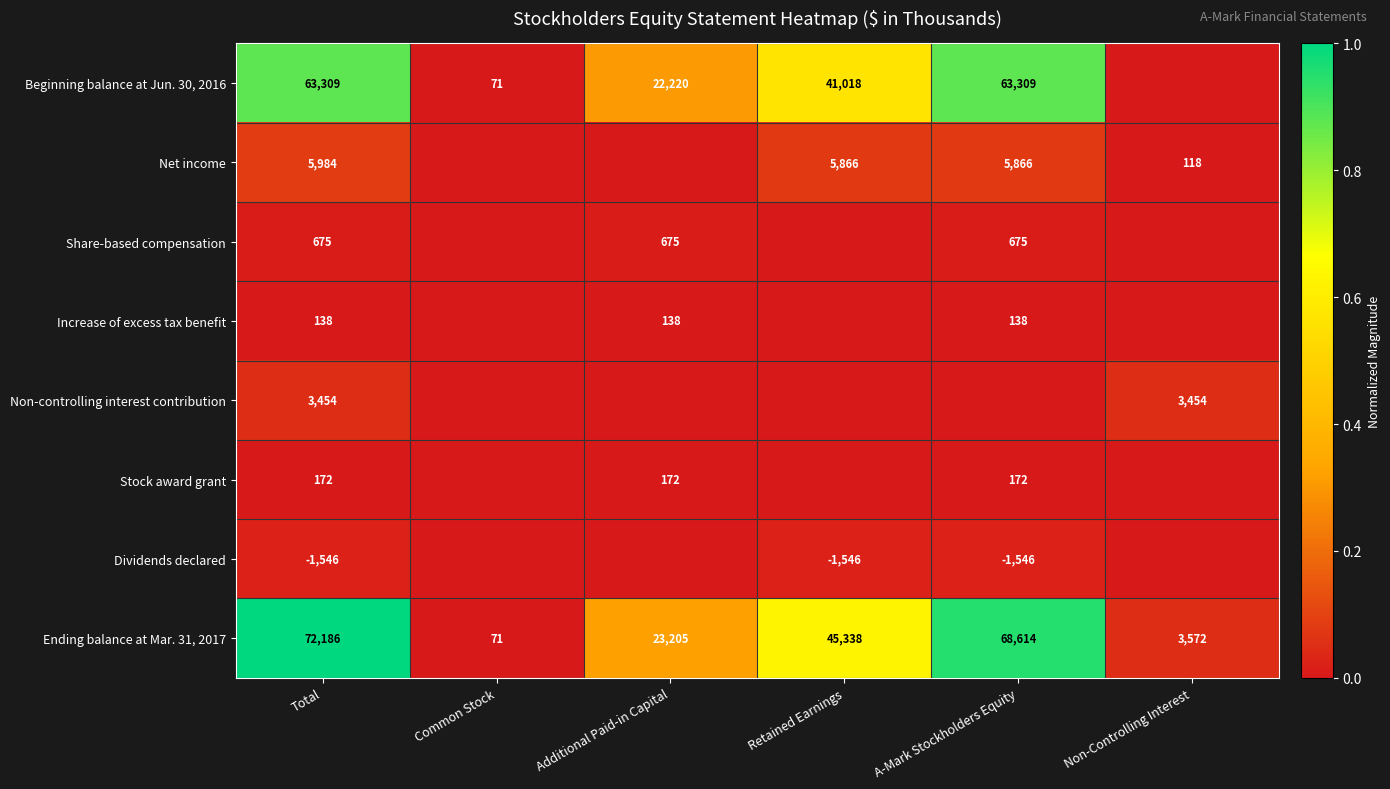

The Ending balance at Mar. 31, 2017 series shows 71 at Common Stock. True or false?

True